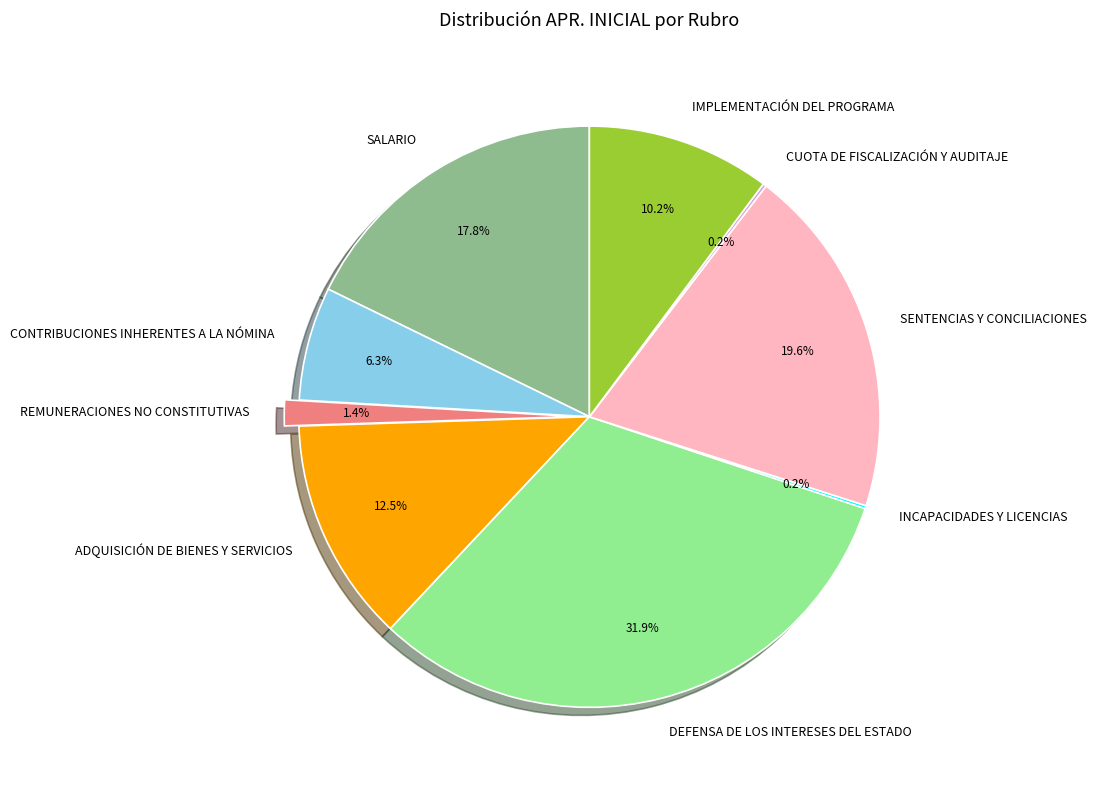

Which slice is the largest?

DEFENSA DE LOS INTERESES DEL ESTADO